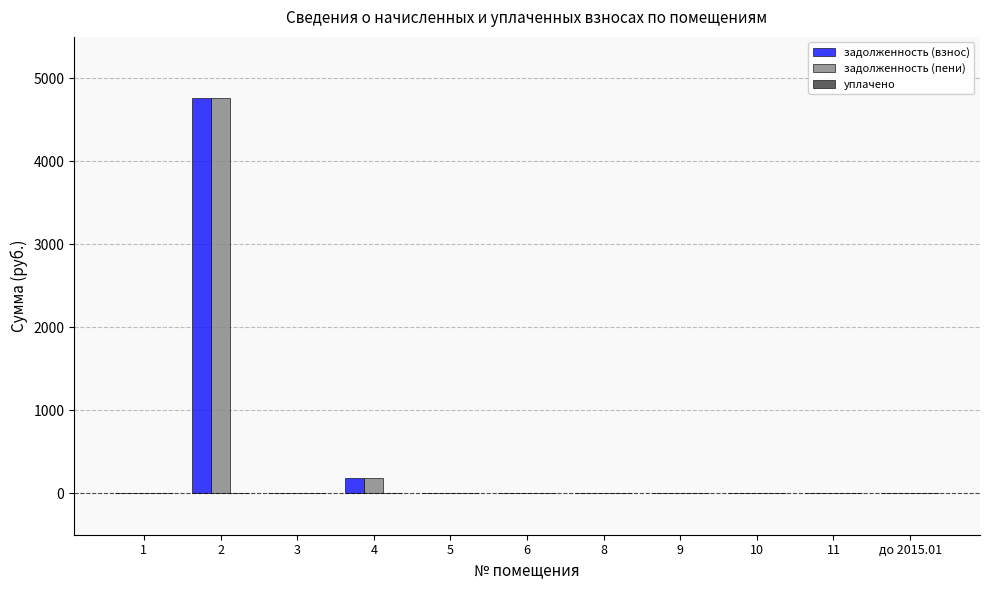

True or false: задолженность (взнос) has a value of 0.0 at до 2015.01.

True